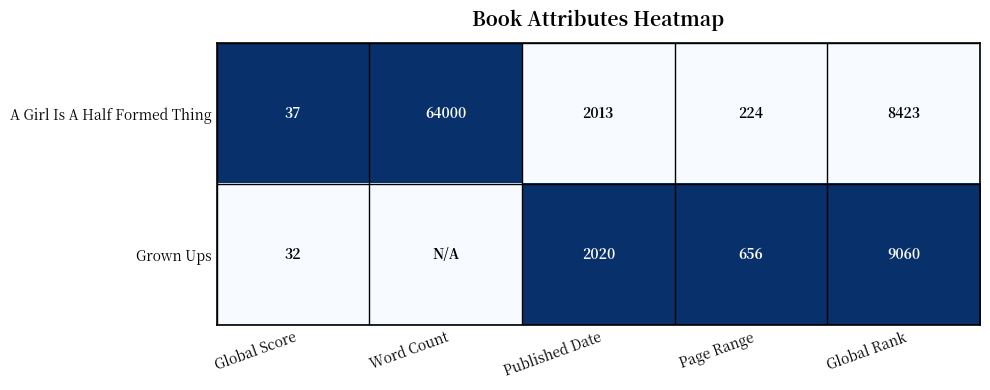

At which label is A Girl Is A Half Formed Thing closest to 32018?

Global Rank